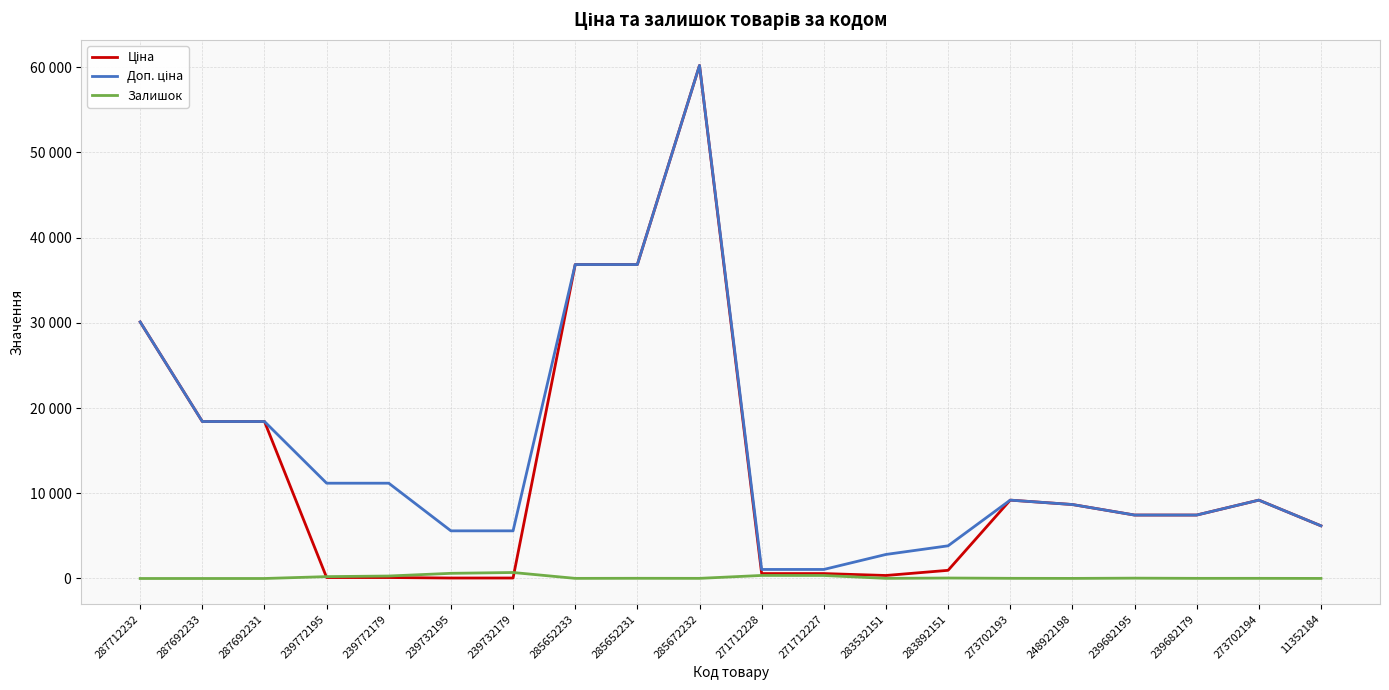

Does the chart display data point markers on the line(s)?

No